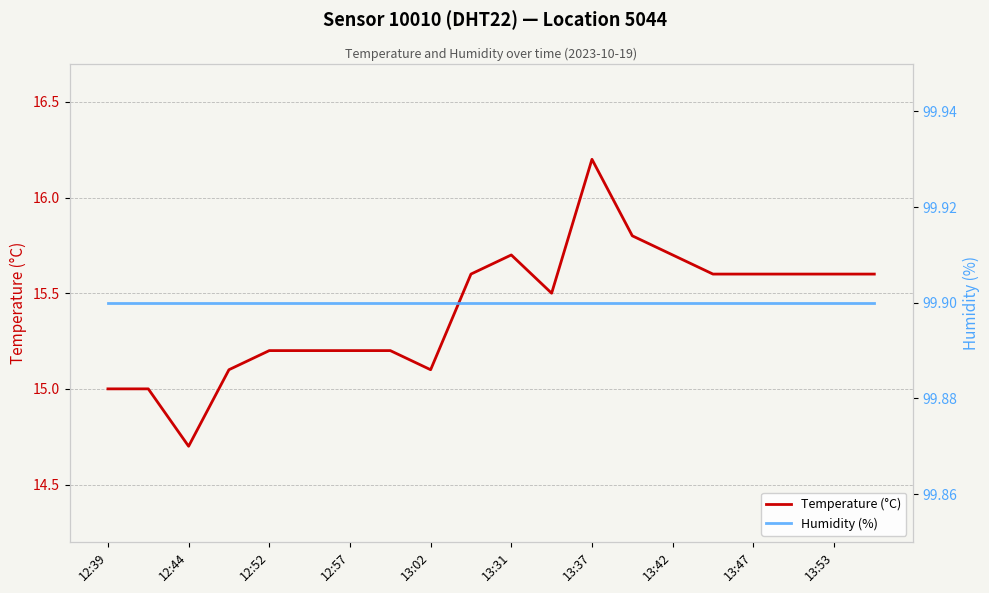

True or false: Temperature (°C) and Humidity (%) cross at least once.

False